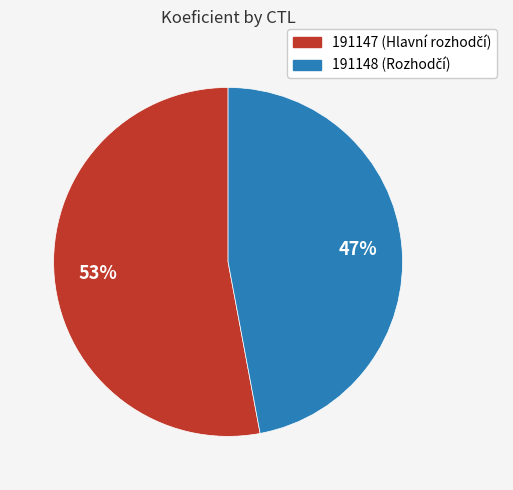

To the nearest percent, what is the combined percentage of 191148 and 191147?

100%